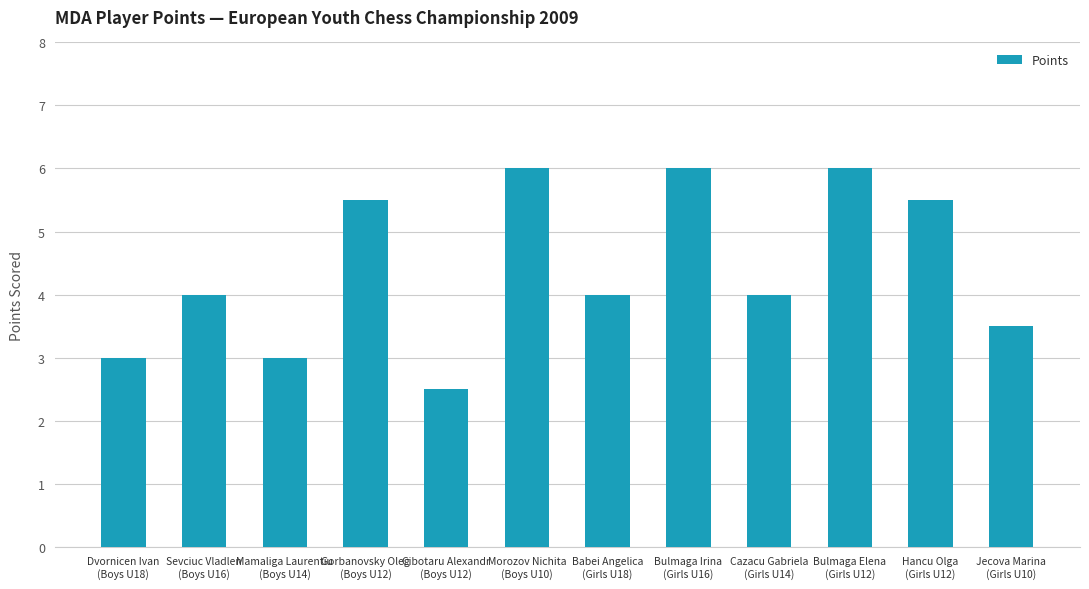

What position from the left is Dvornicen Ivan
(Boys U18)?

1